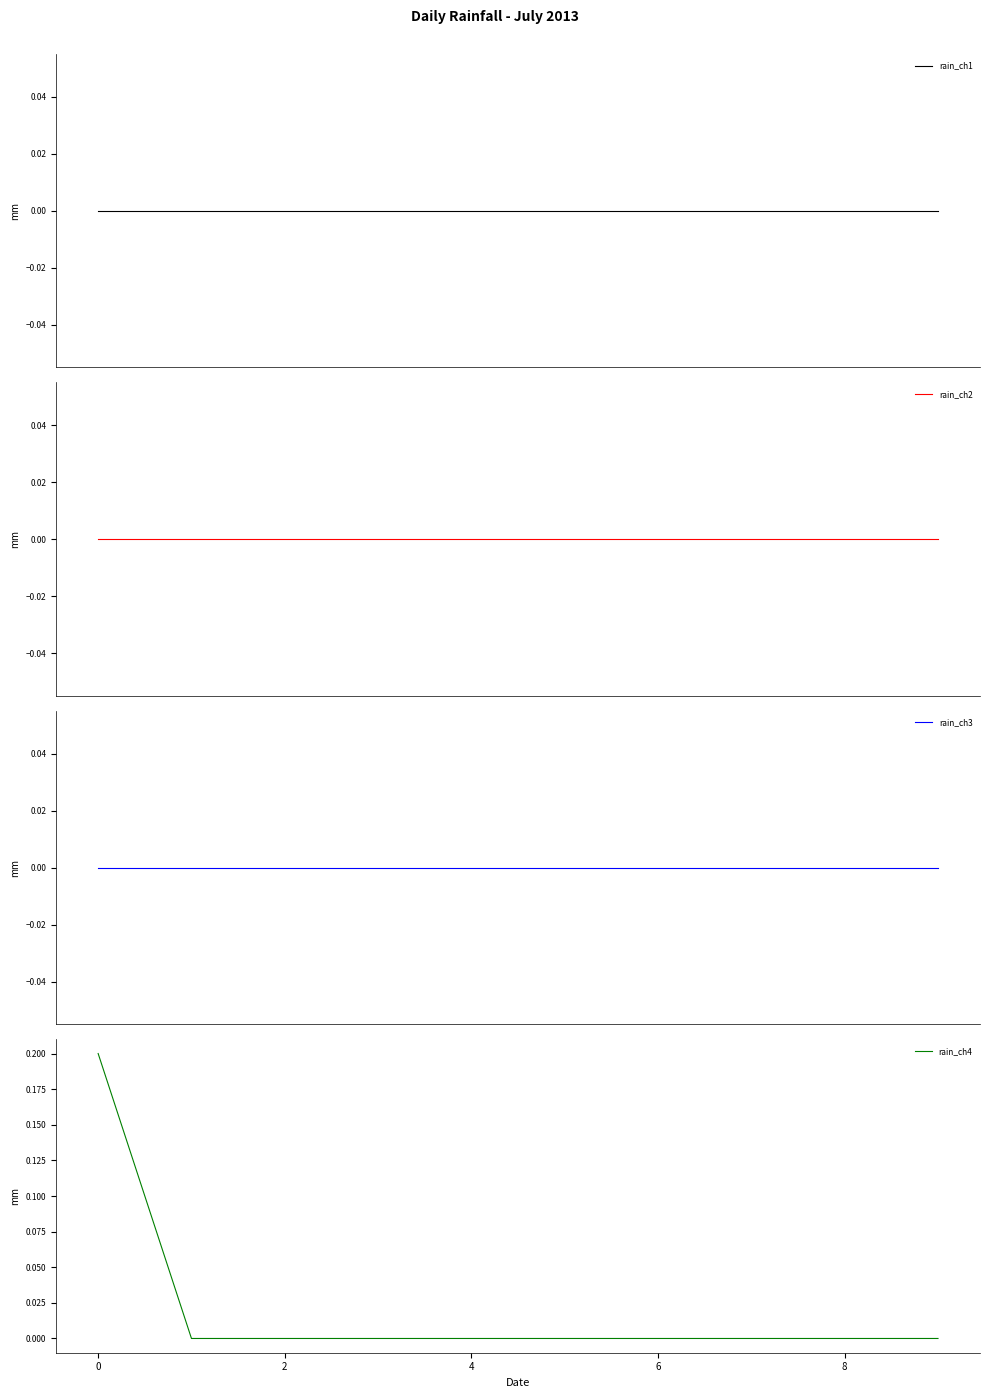

True or false: rain_ch3 and rain_ch2 intersect in this chart.

False